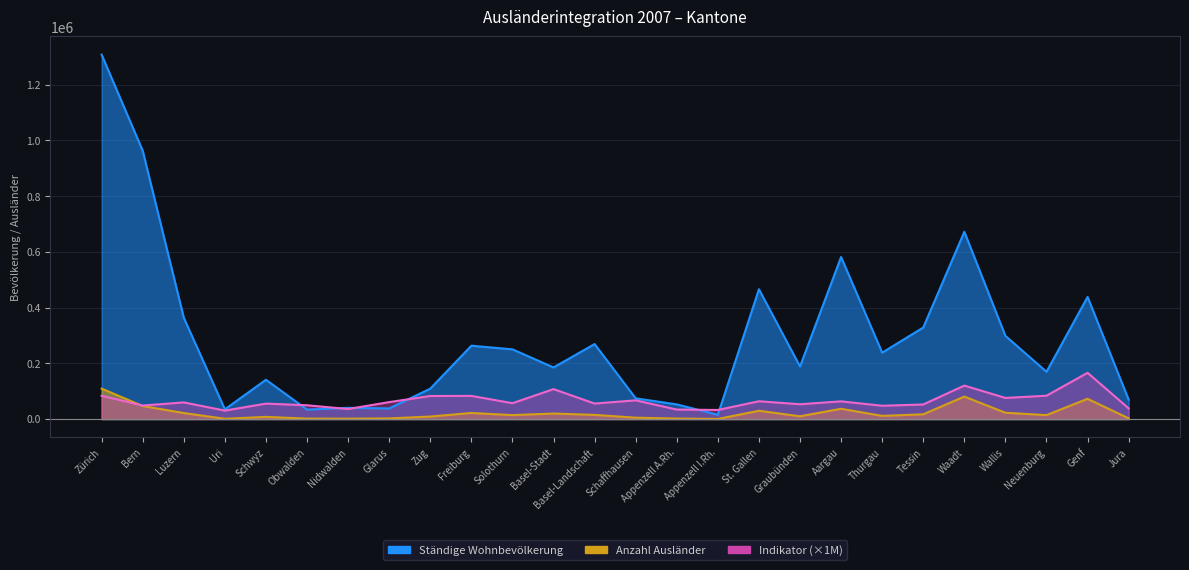

True or false: Anzahl Ausländer has more than 2 interior local peaks.

True